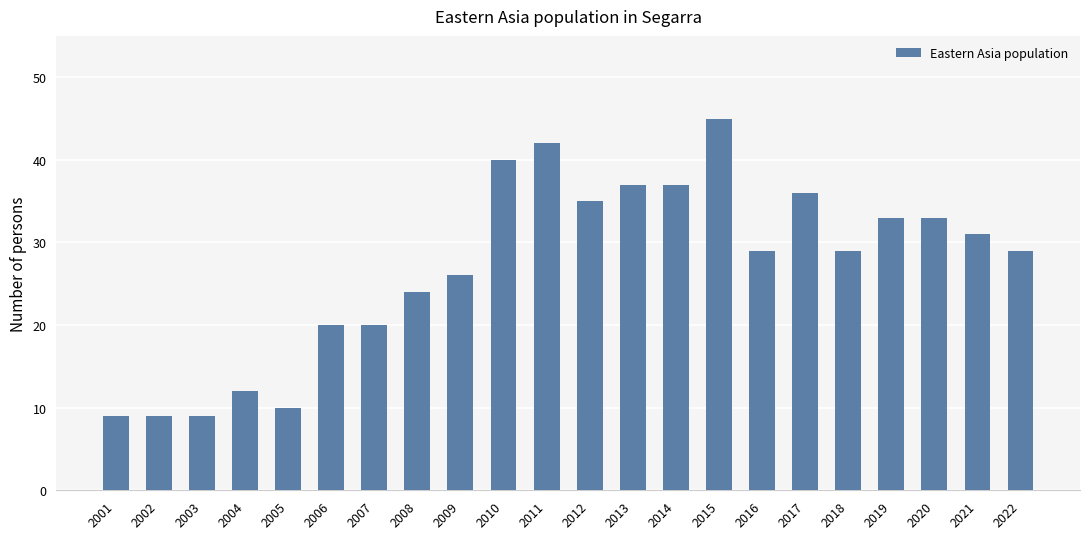

At which category does the chart reach its peak across all series?

2015